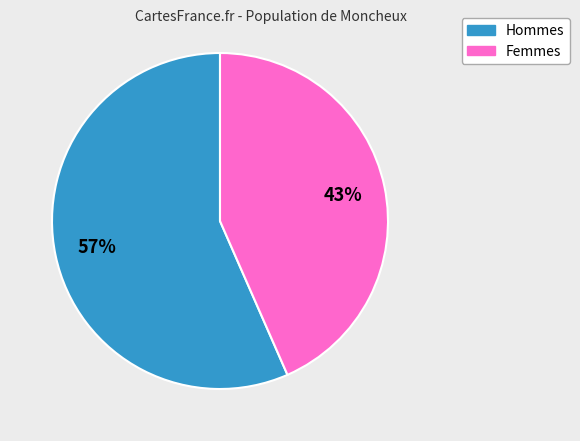

Is there any slice that represents more than half of the pie?

Yes